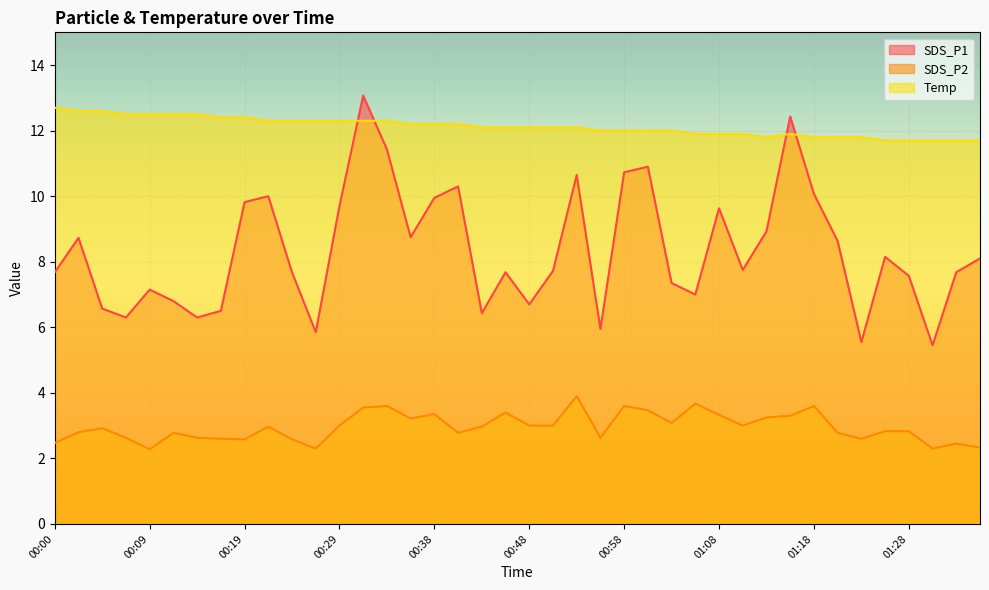

Where is the first local maximum for SDS_P2?

00:04